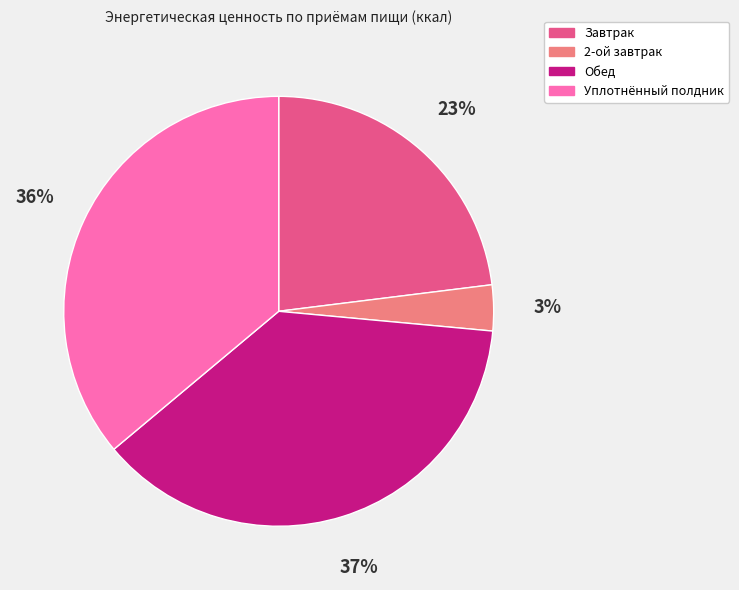

True or false: Уплотнённый полдник accounts for 36% of the total.

True